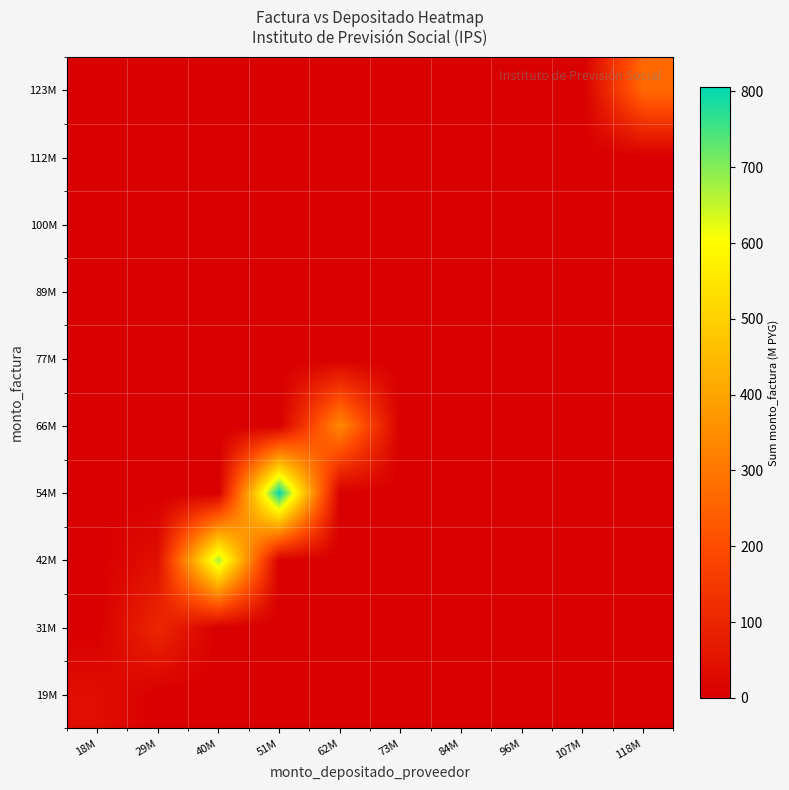

Which category has the lowest value across all series?

29M